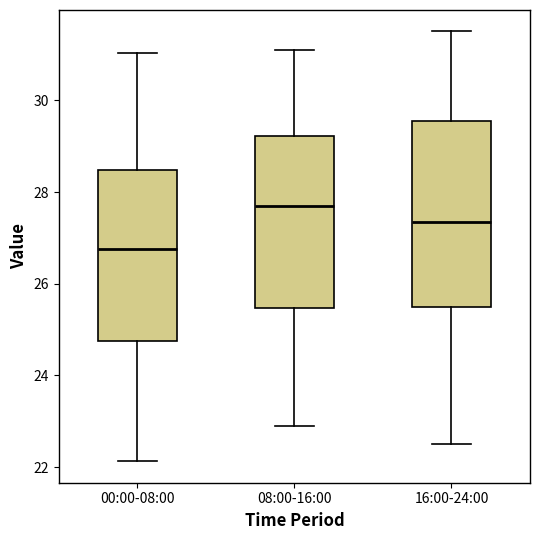

Comparing the boxes themselves (not the whiskers), which one is the tallest?

16:00-24:00